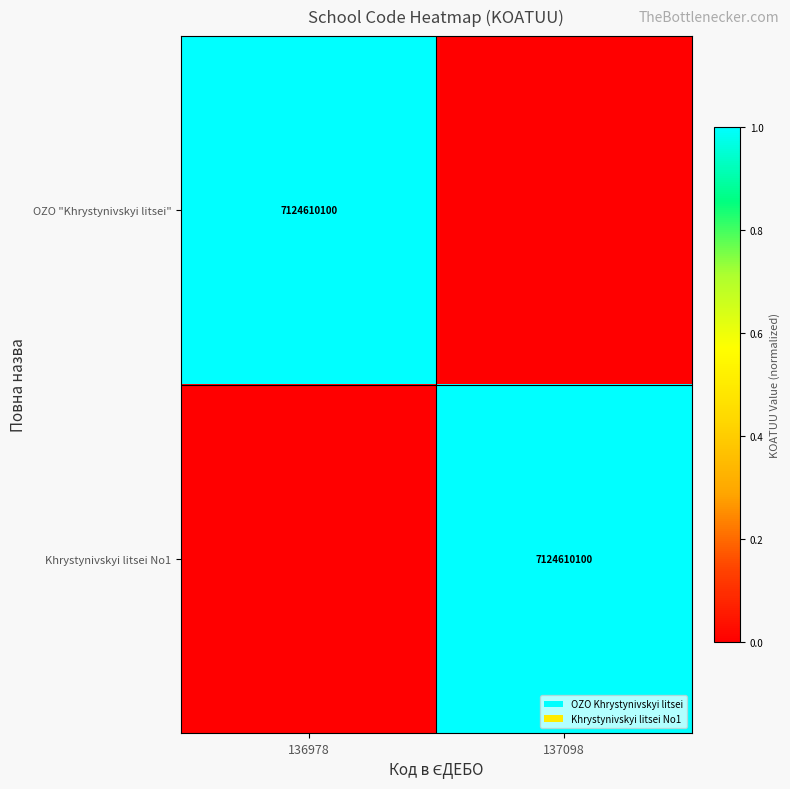

True or false: OZO "Khrystynivskyi litsei" has a value of 7124610100 at 136978.

True